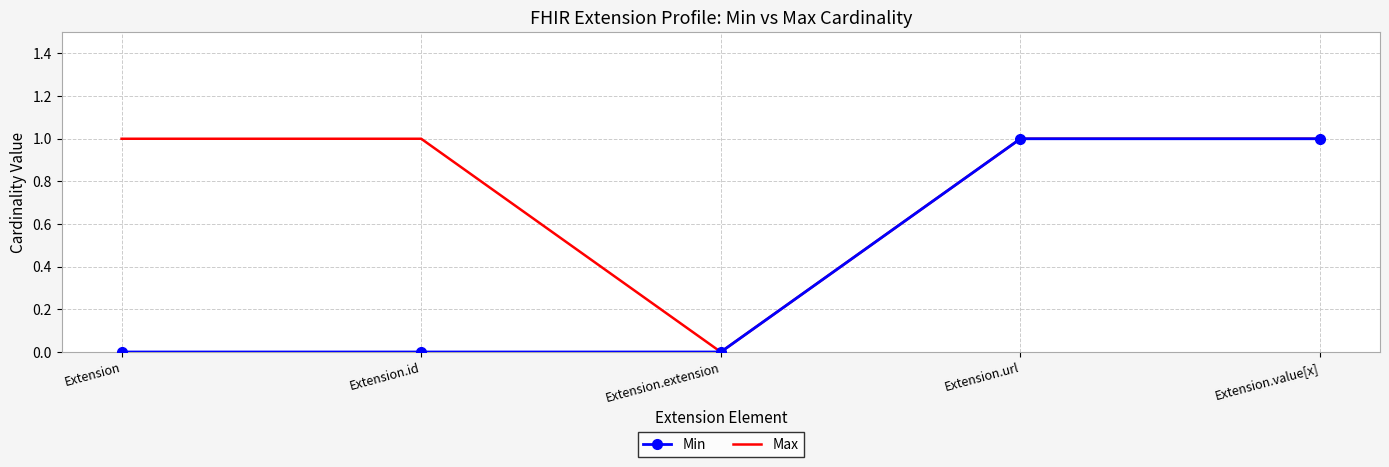

What position from the left is Extension?

1